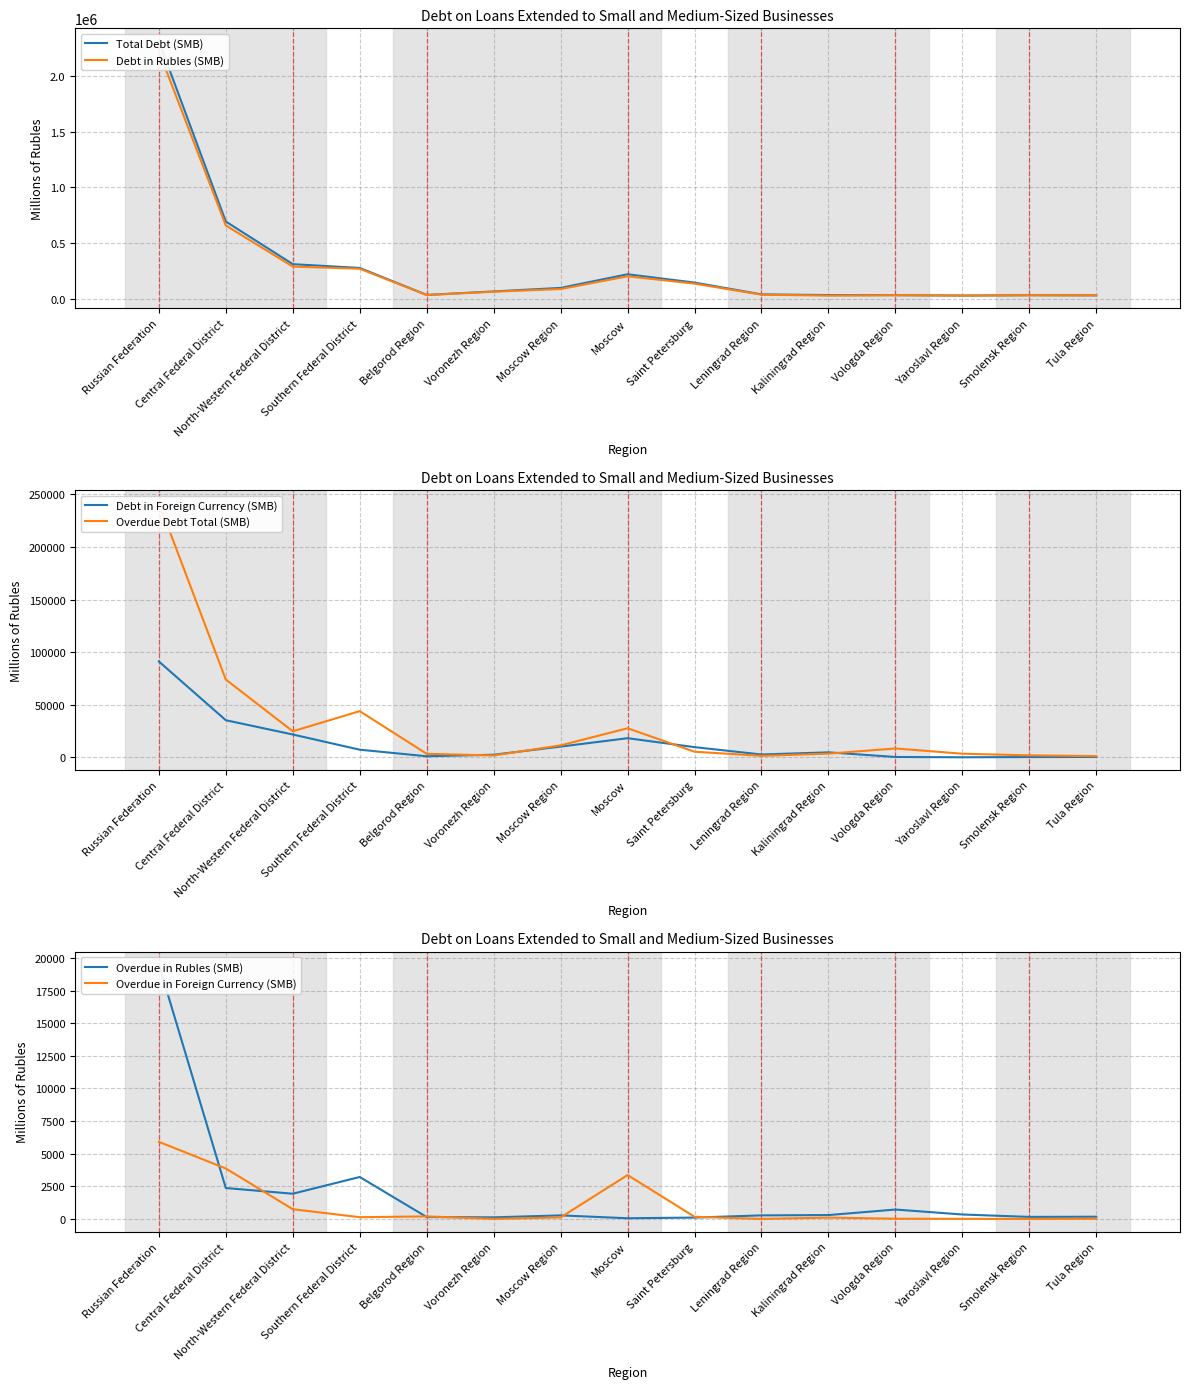

Reading right to left, transcribe all the data shown in this chart.

Total Debt (SMB): 28580	29839	26496	30257	31017	37231	143576	218266	95604	63743	32360	275340	309310	693188	2318180
Debt in Rubles (SMB): 28176	29554	26404	29896	26235	34494	133853	200044	85366	61225	31310	268046	287569	657877	2227021
Debt in Foreign Currency (SMB): 404	285	92	361	4782	2737	9723	18222	10238	2518	1050	7294	21741	35311	91159
Overdue Debt Total (SMB): 1195	1894	3478	8453	3560	1448	5379	27665	11408	1794	3382	43919	24814	73969	242104
Overdue in Rubles (SMB): 169	156	340	720	297	272	104	53	272	122	146	3214	1931	2368	19500
Overdue in Foreign Currency (SMB): 14	0	7	17	103	1	166	3361	116	5	194	133	746	3865	5906